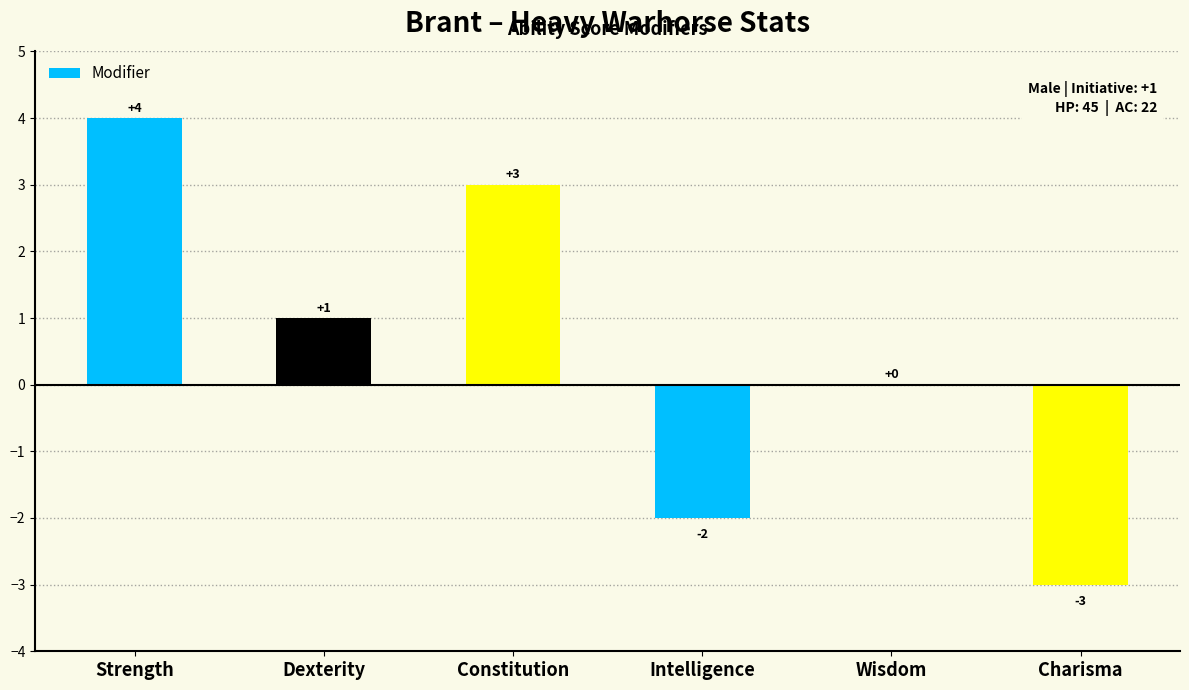

What is the change in value from Strength to Constitution?

-1